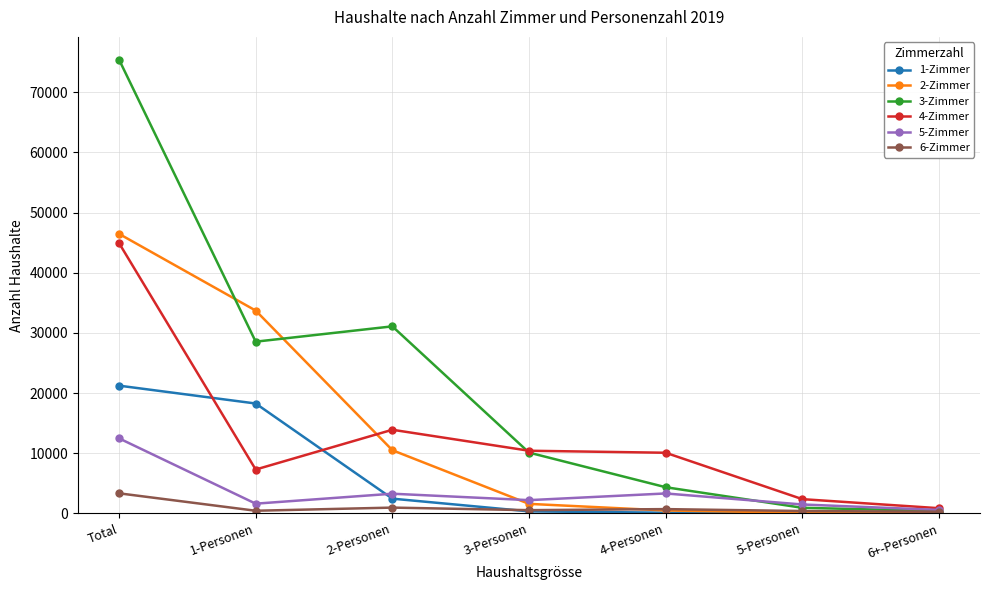

At which label does 1-Zimmer first exceed 338?

Total